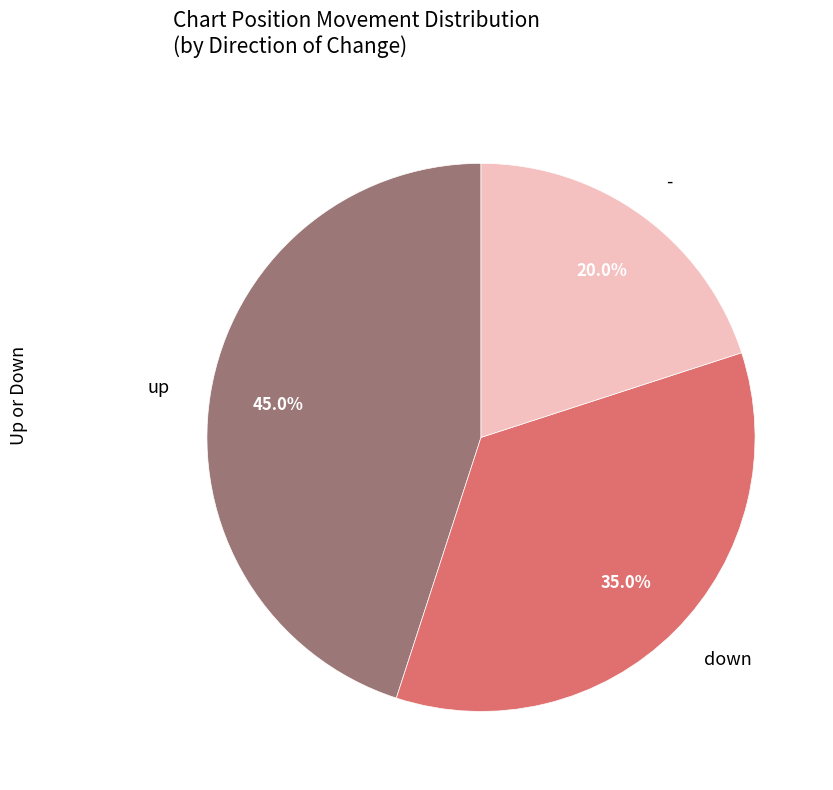

How many slices are in this pie chart?

3